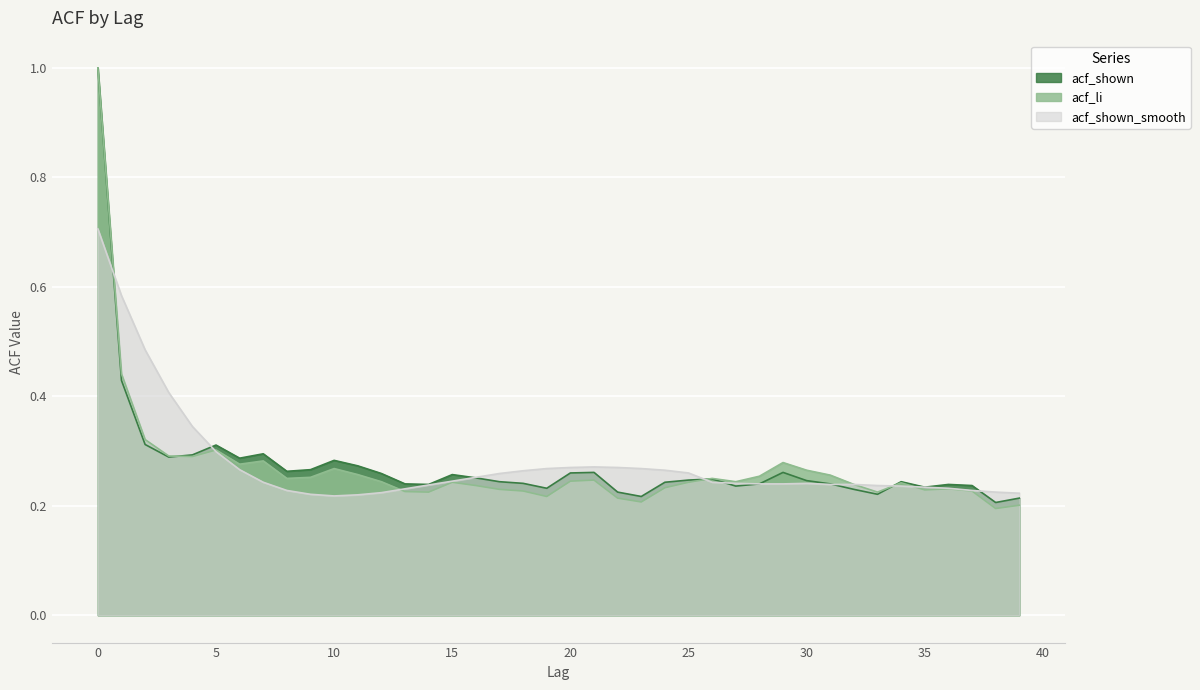

True or false: acf_li has a value of 0.2 at 2.

False